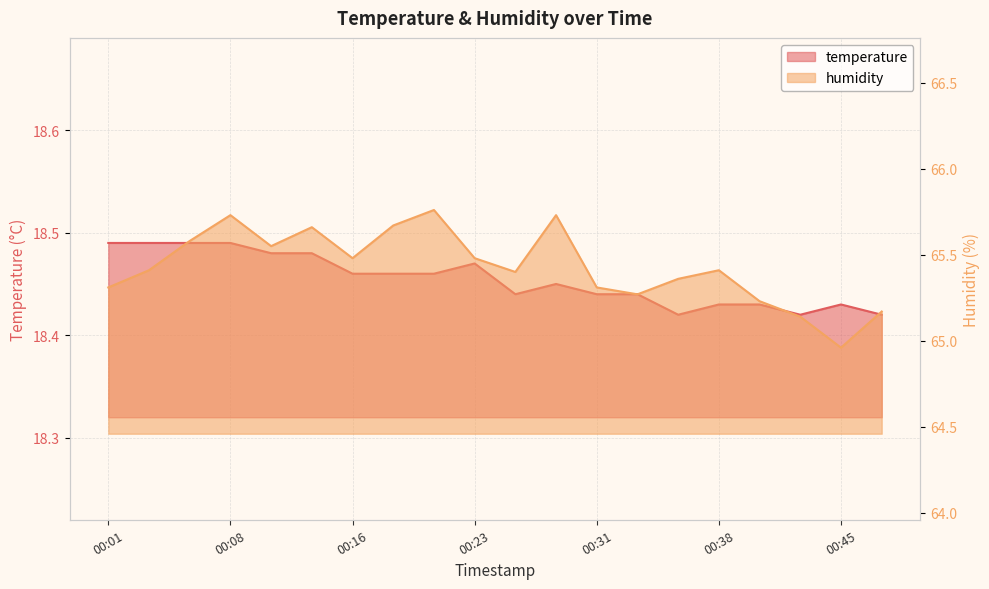

At which label is temperature closest to 18?

00:36